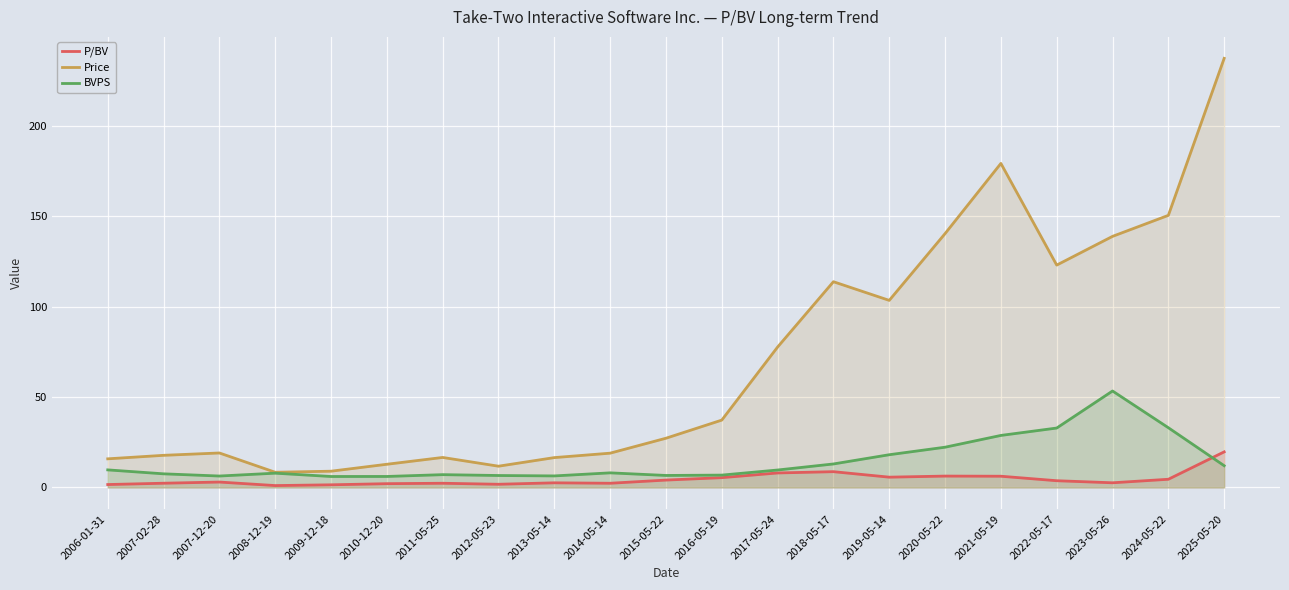

Reading left to right, extract all data points from this chart.

P/BV: 1.6	2.4	3.0	1.1	1.5	2.1	2.3	1.8	2.6	2.3	4.1	5.4	8.0	8.8	5.7	6.3	6.2	3.7	2.6	4.5	19.7
Price: 15.9	17.8	19.1	8.4	9.0	12.8	16.6	11.8	16.5	19.0	27.3	37.3	77.7	113.9	103.5	140.5	179.3	123.1	139.0	150.6	237.5
BVPS: 9.7	7.6	6.3	7.9	6.1	6.1	7.1	6.6	6.4	8.1	6.7	6.8	9.7	13.0	18.1	22.3	28.8	32.9	53.4	33.1	12.1